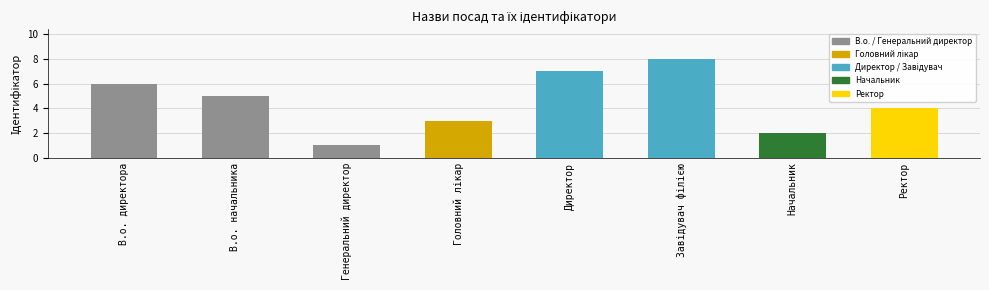

Which has a higher value, Начальник or В.о. начальника?

В.о. начальника